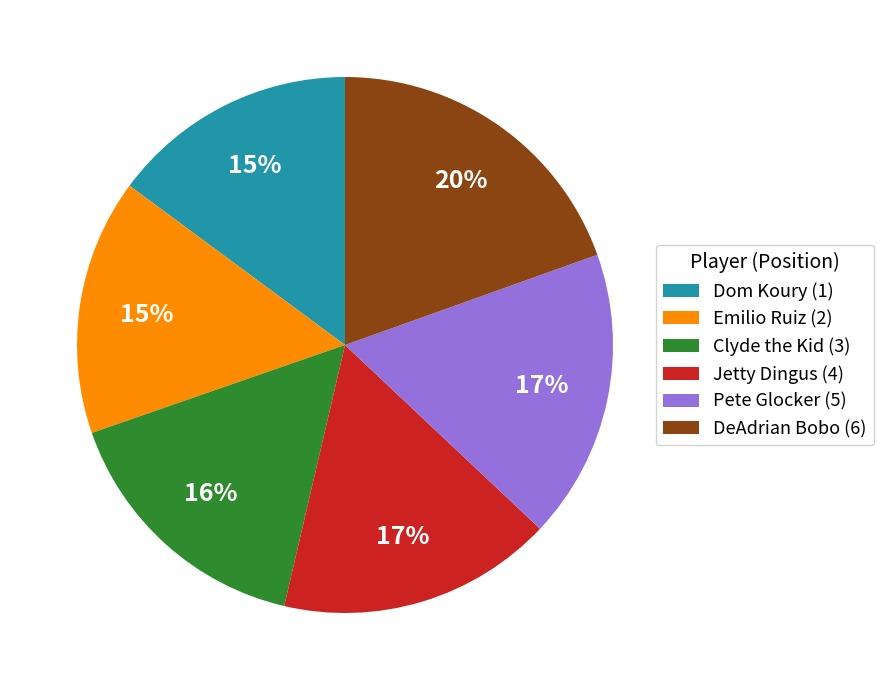

To the nearest percent, what percentage of the pie is Clyde the Kid (3)?

16%